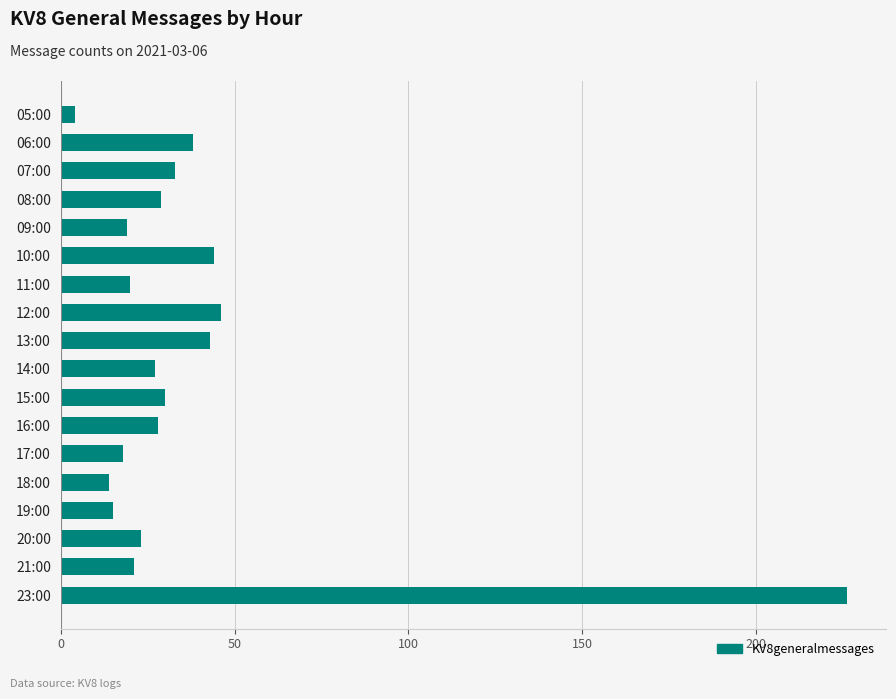

Are the bars horizontal?

Yes